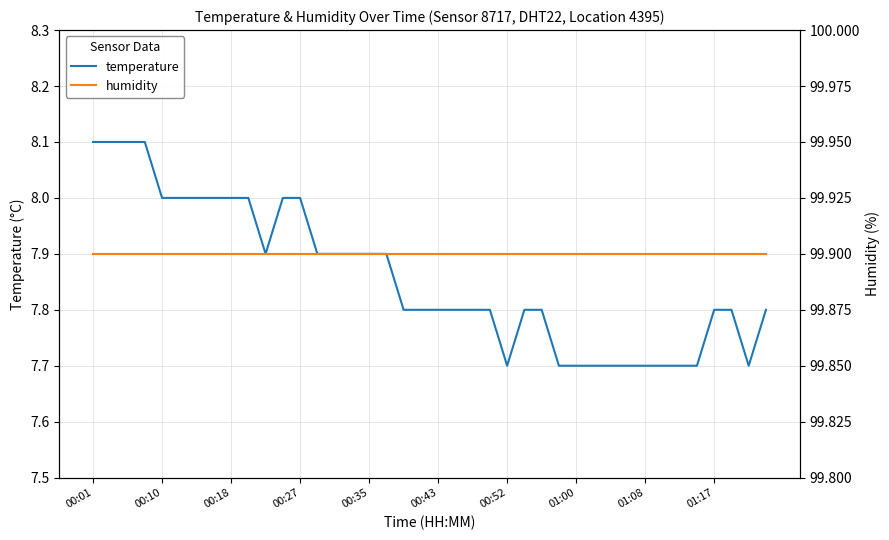

Is this an area chart (filled region under the line)?

No